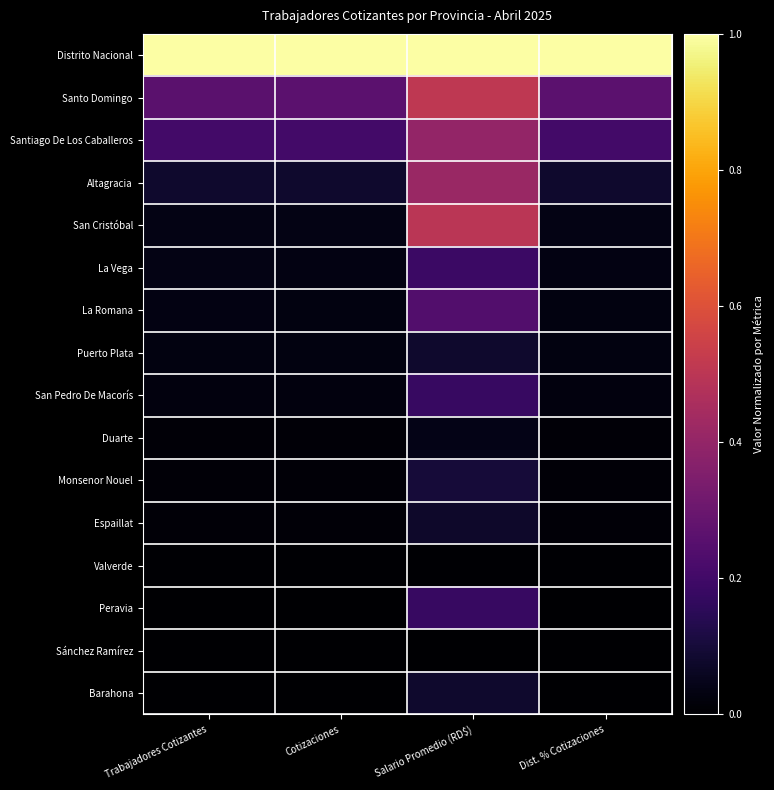

How many data points does each series have?

4